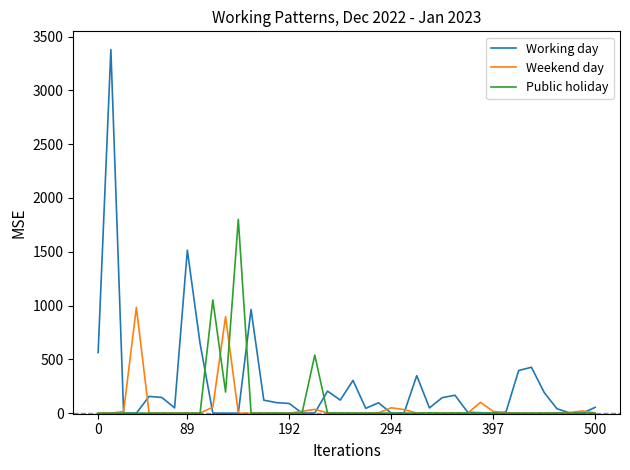

True or false: Public holiday and Working day intersect in this chart.

True